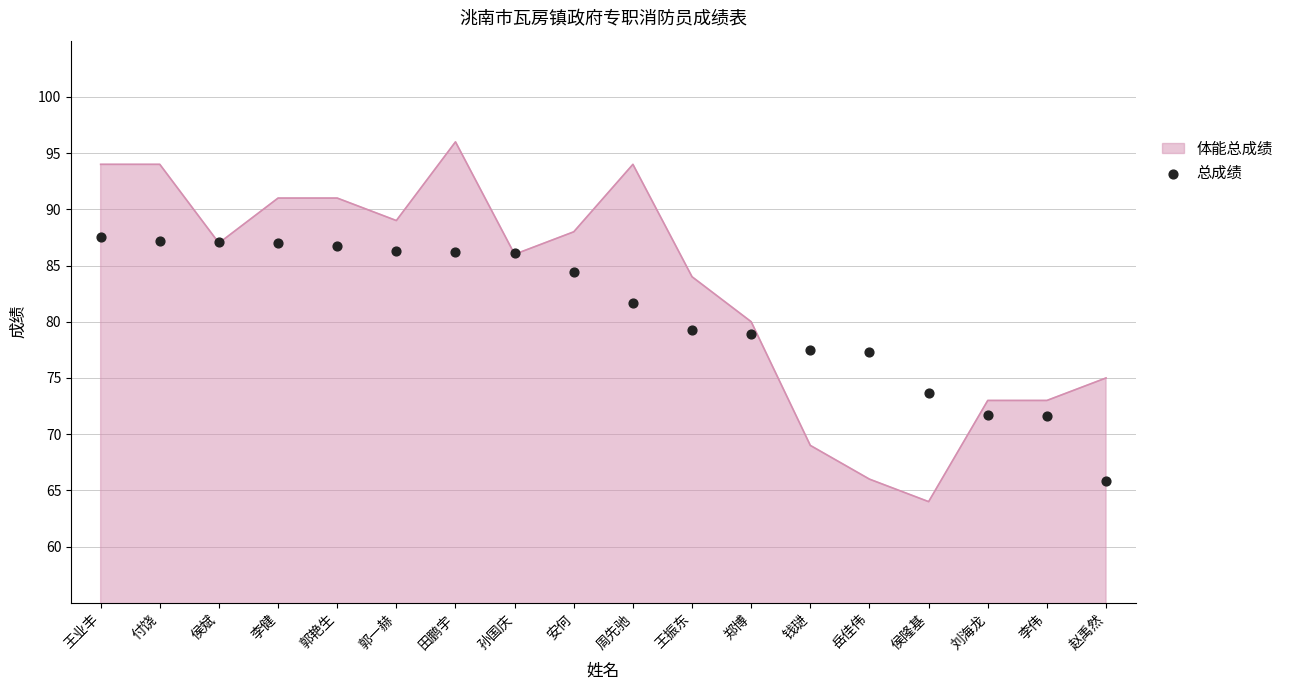

What is the ratio of the value at 刘海龙 to the value at 郭一赫?

0.8